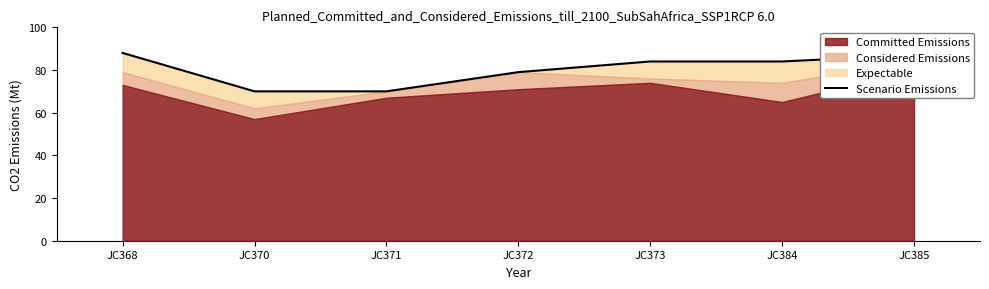

Does the chart have visible grid lines?

No